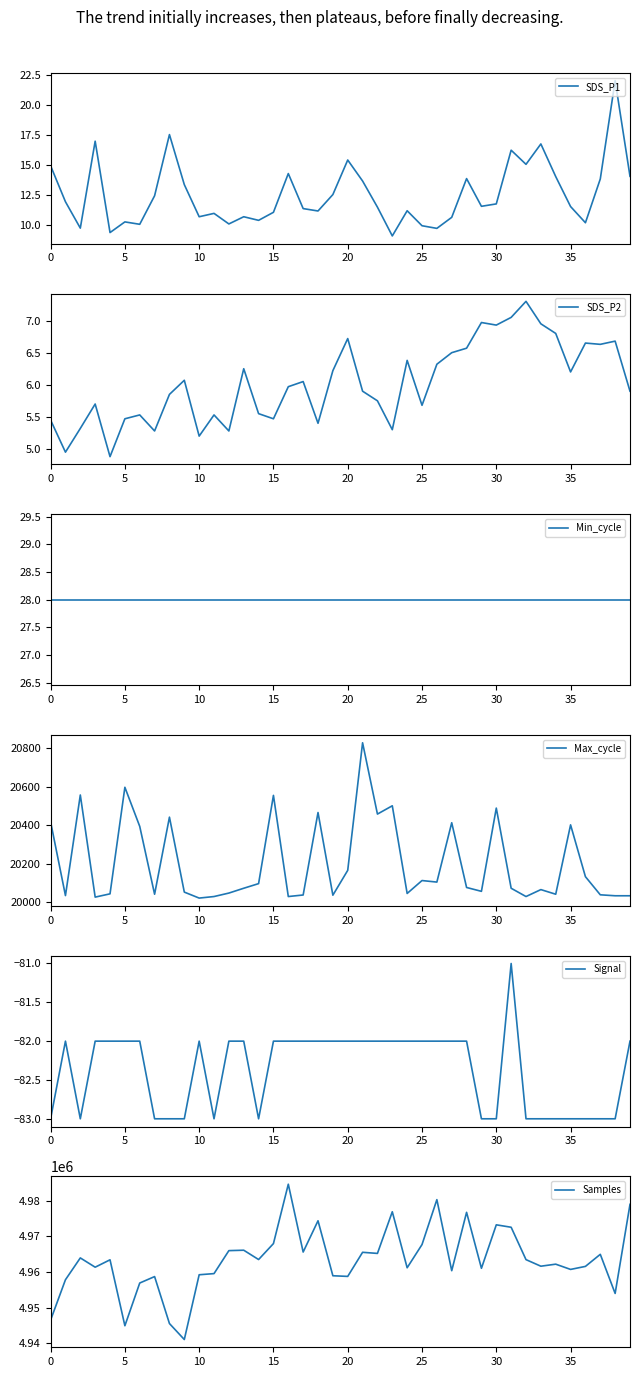

What are all the series names shown in the legend?

SDS_P1, SDS_P2, Min_cycle, Max_cycle, Signal, Samples